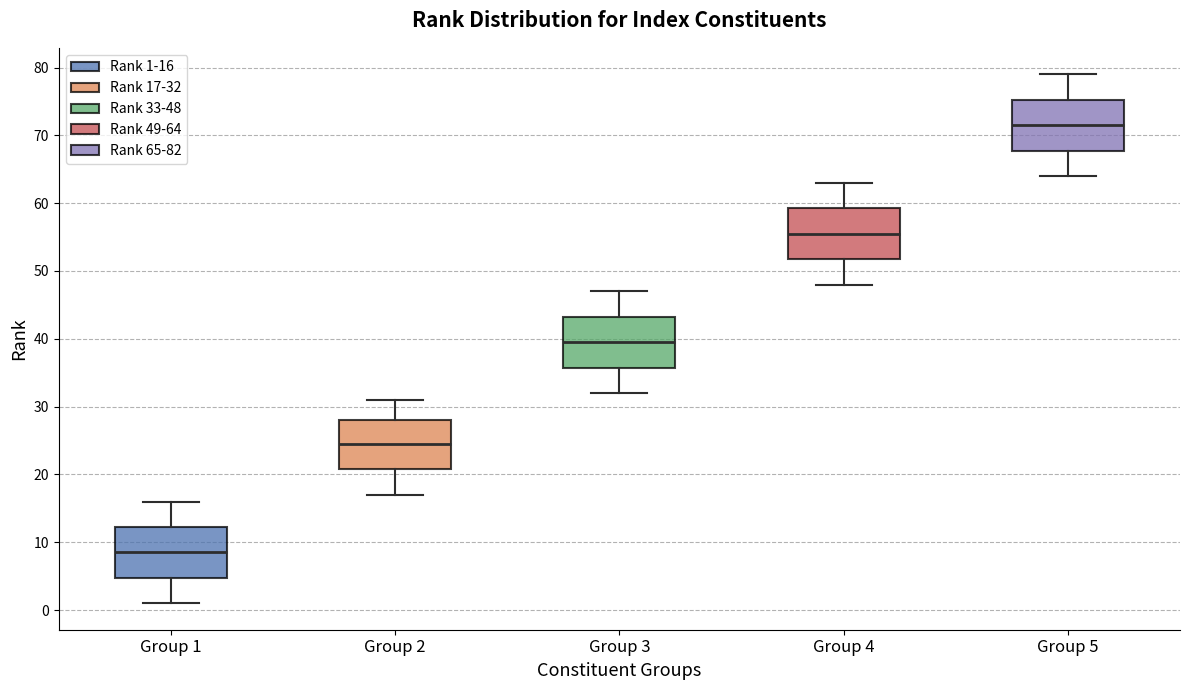

Reading left to right, read every box against the y-axis: the position of its median line, the range the box covers, and the ends of its whiskers. The values are not printed on the chart, so give them approximately, as read against the axis.

Group 1: median 9, box 5 to 12, whiskers 1 to 16
Group 2: median 25, box 21 to 28, whiskers 17 to 31
Group 3: median 40, box 36 to 43, whiskers 32 to 47
Group 4: median 56, box 52 to 59, whiskers 48 to 63
Group 5: median 72, box 68 to 75, whiskers 64 to 79